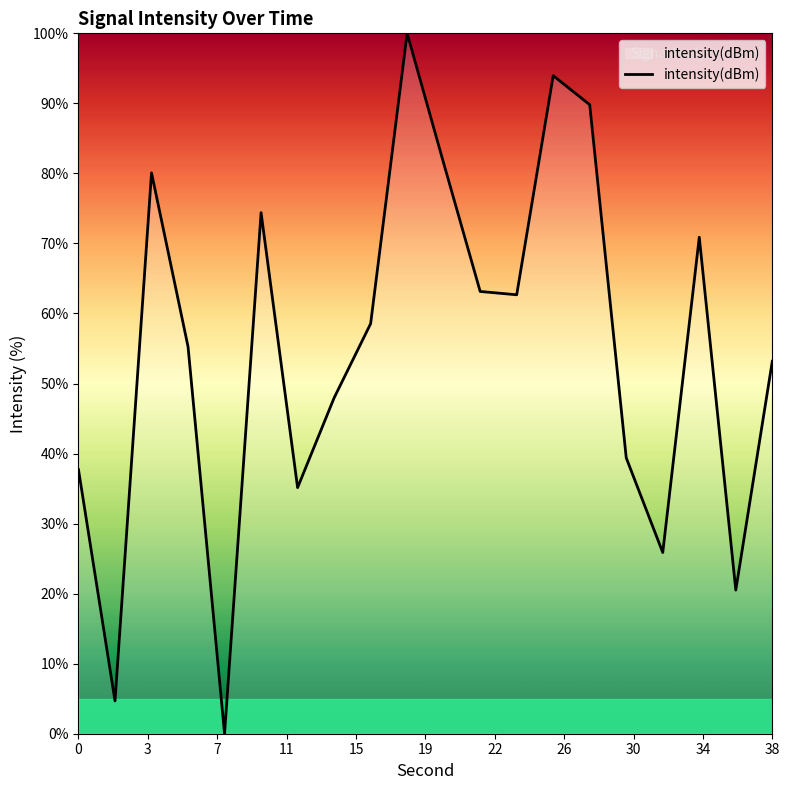

What is the maximum value shown in the chart?

100.0